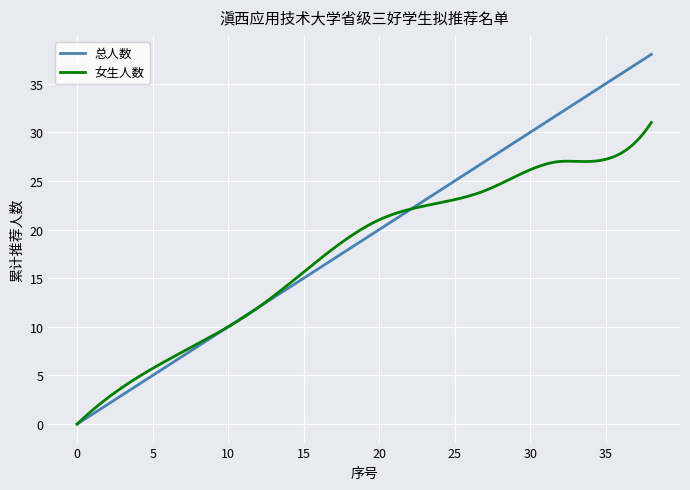

List the series in order of their peak value, highest first.

总人数, 女生人数